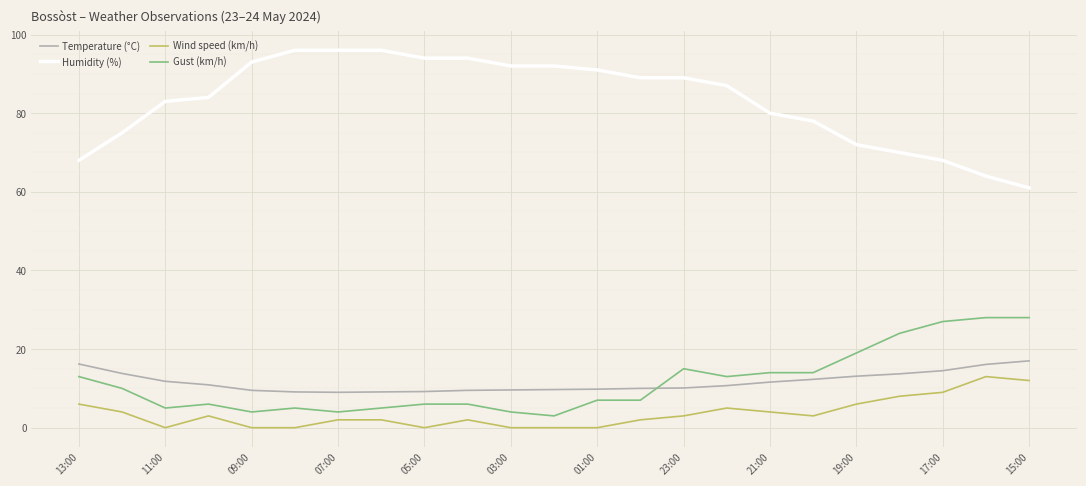

True or false: Wind speed (km/h) and Humidity (%) intersect in this chart.

False